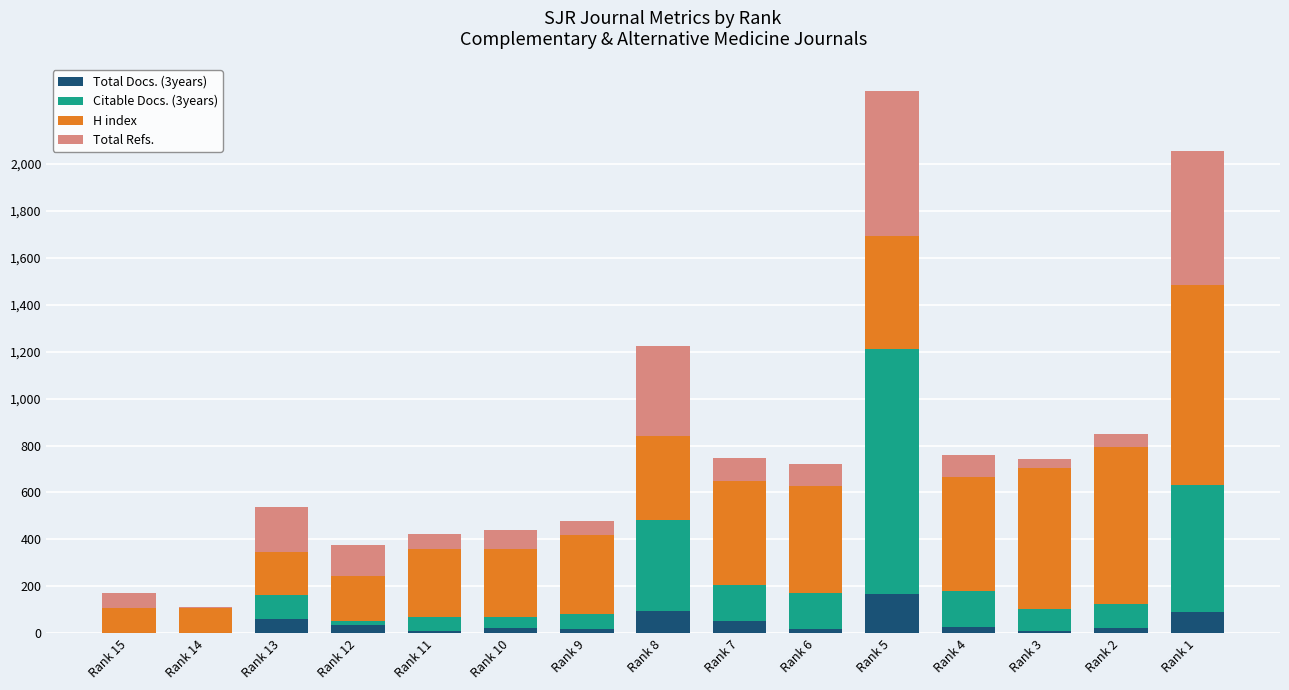

Which category has the highest value in the Total Docs. (3years) series?

Rank 5